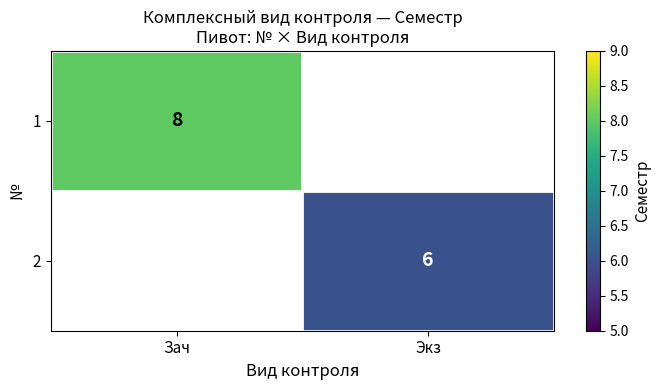

The value of 2 at Экз is 9. True or false?

False